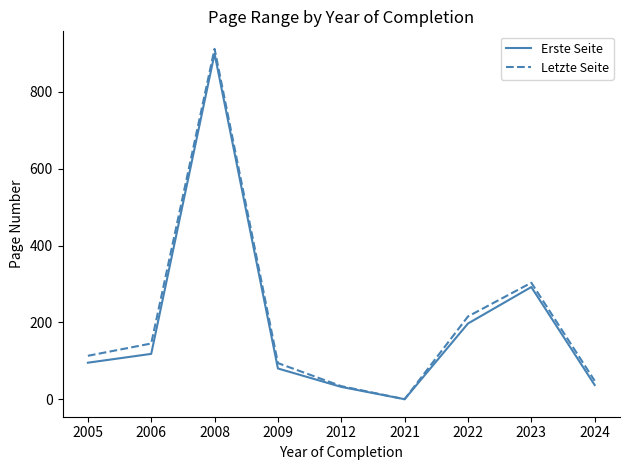

List the series in order of their overall mean, lowest first.

Erste Seite, Letzte Seite